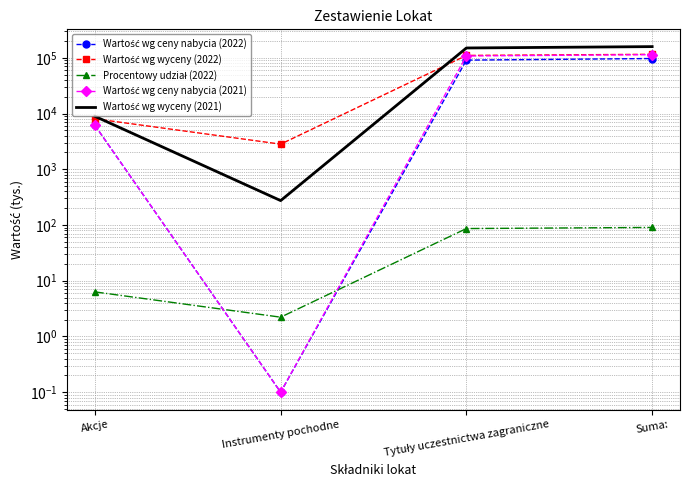

In Wartość wg wyceny (2021), how many points are lower than both neighbors (excluding endpoints)?

1